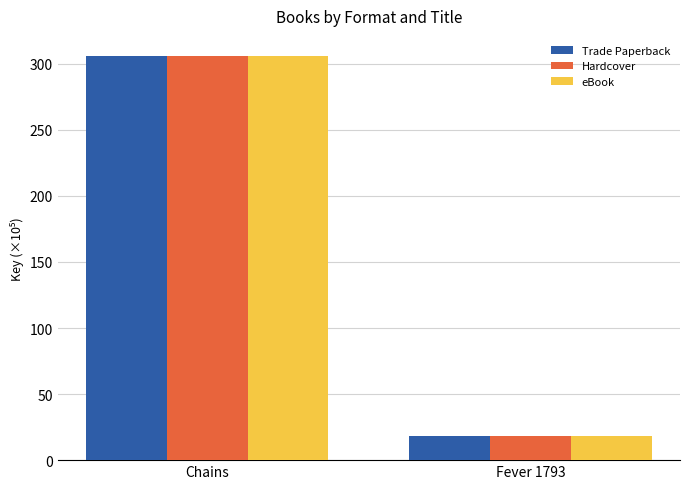

Reading left to right, transcribe all the data shown in this chart.

Trade Paperback: 305.9	17.9
Hardcover: 305.9	17.9
eBook: 305.9	17.9